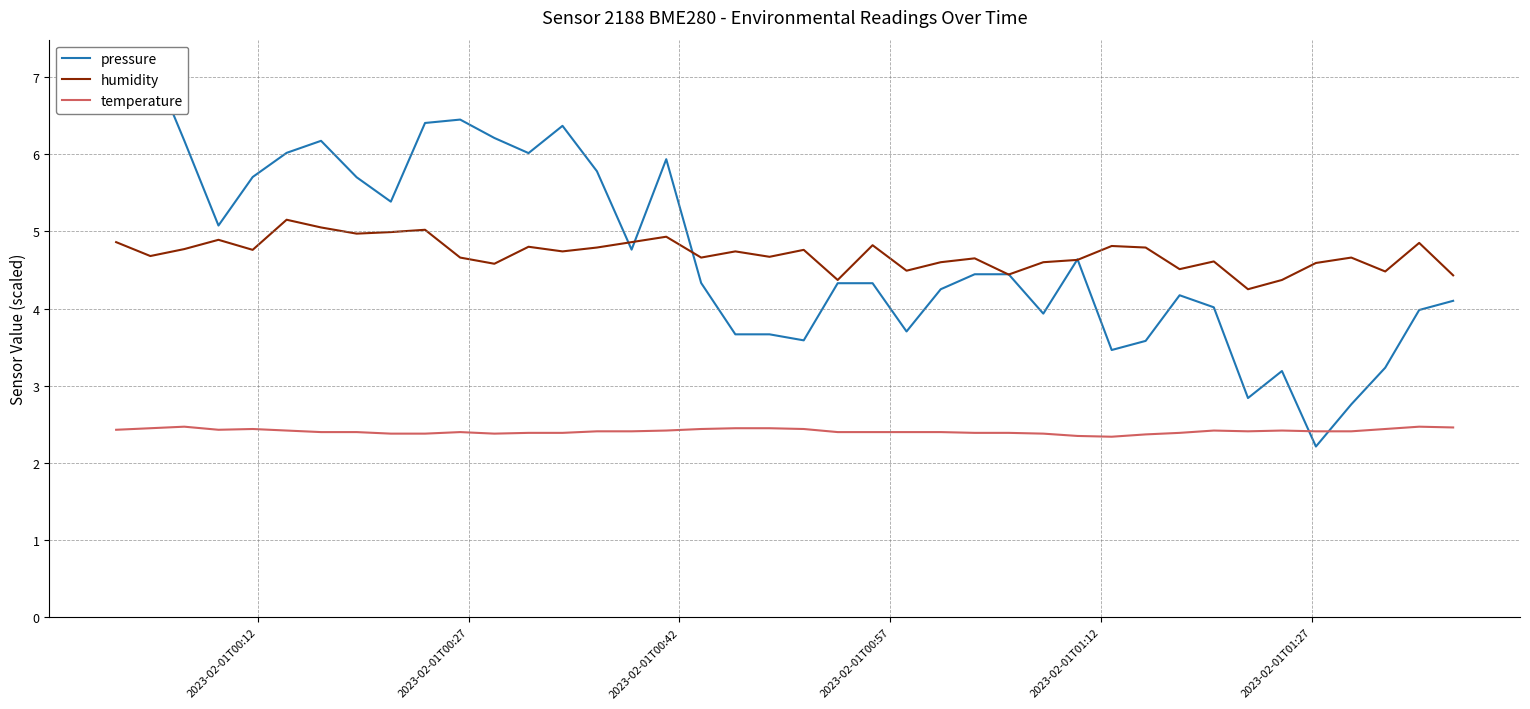

Which series has the largest total across all categories?

pressure